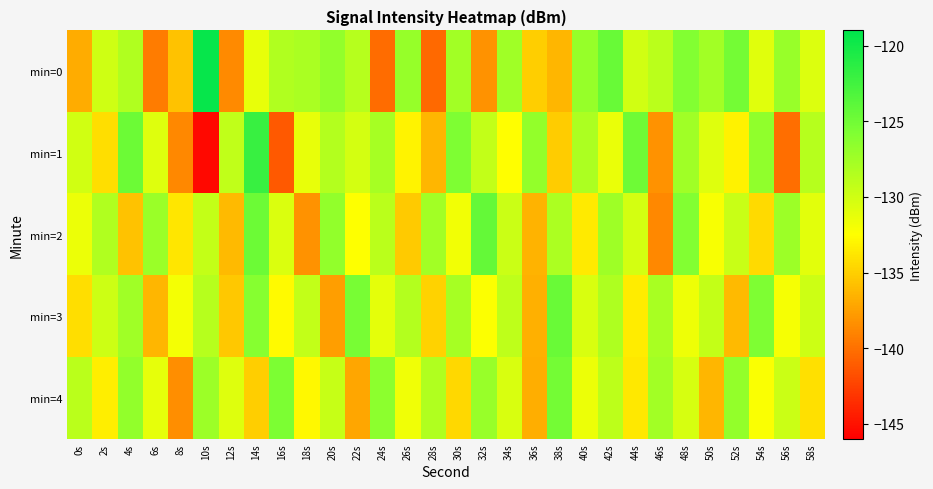

What is the difference between the highest and lowest values at 40s?

6.6